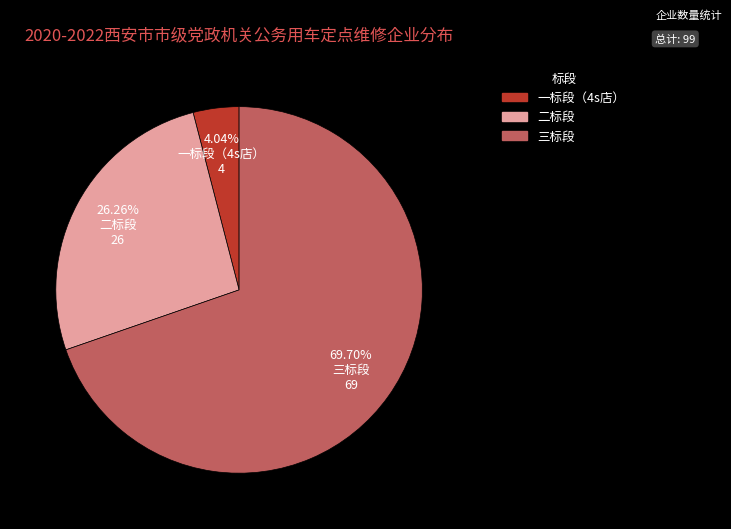

Is there a majority slice in this chart?

Yes